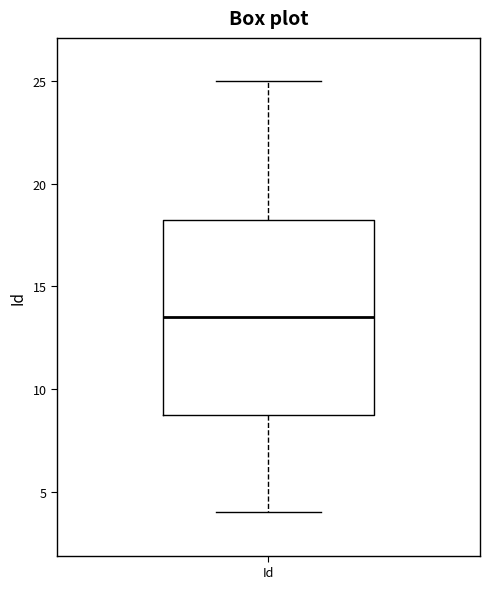

Read this box plot against the y-axis: the position of the median line, the range covered by the box, and the ends of both whiskers. The values are not printed on the chart, so give them approximately, as read against the axis.

median 13.5, box 9.0 to 18.5, whiskers 4.0 to 25.0